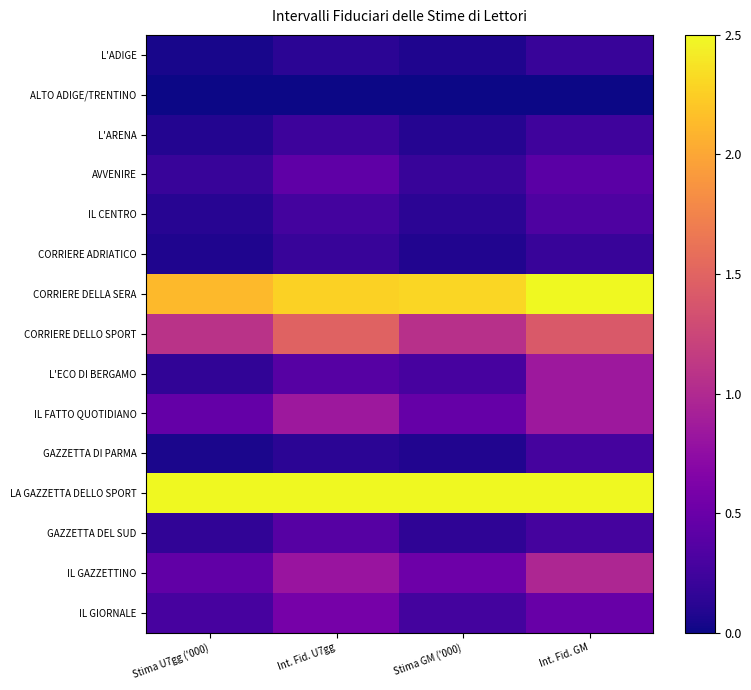

Which category has the highest value across all series?

Int. Fid. GM